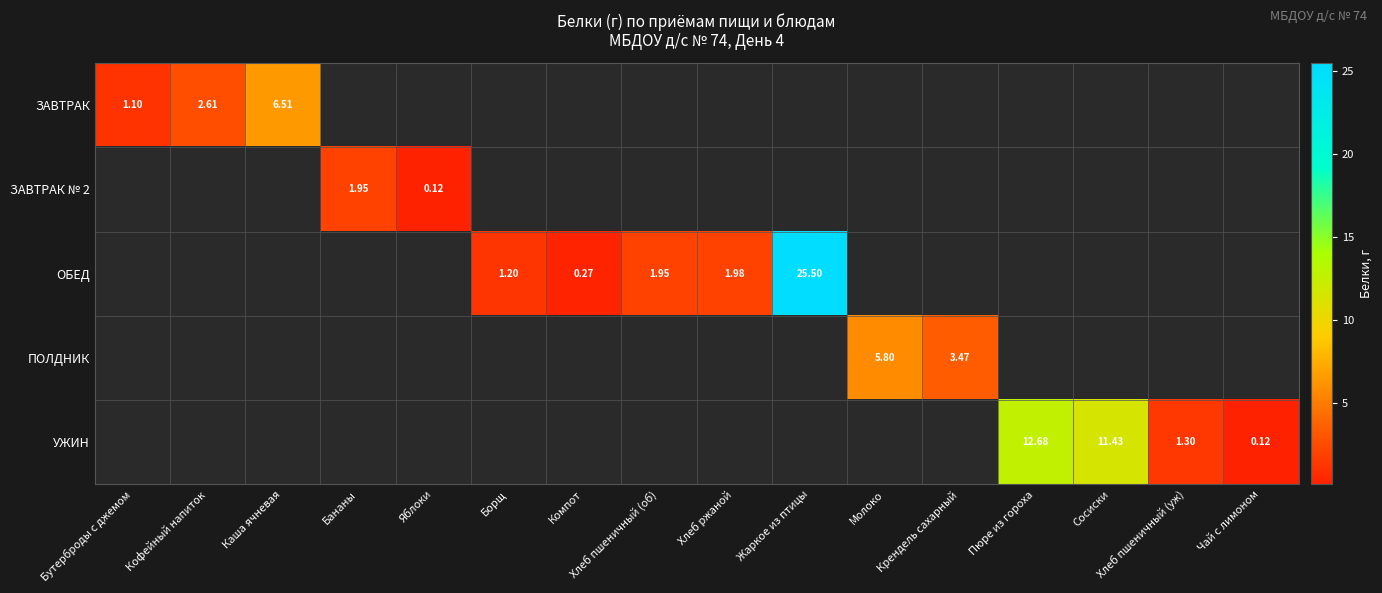

At which category does the chart reach its peak across all series?

Жаркое из птицы